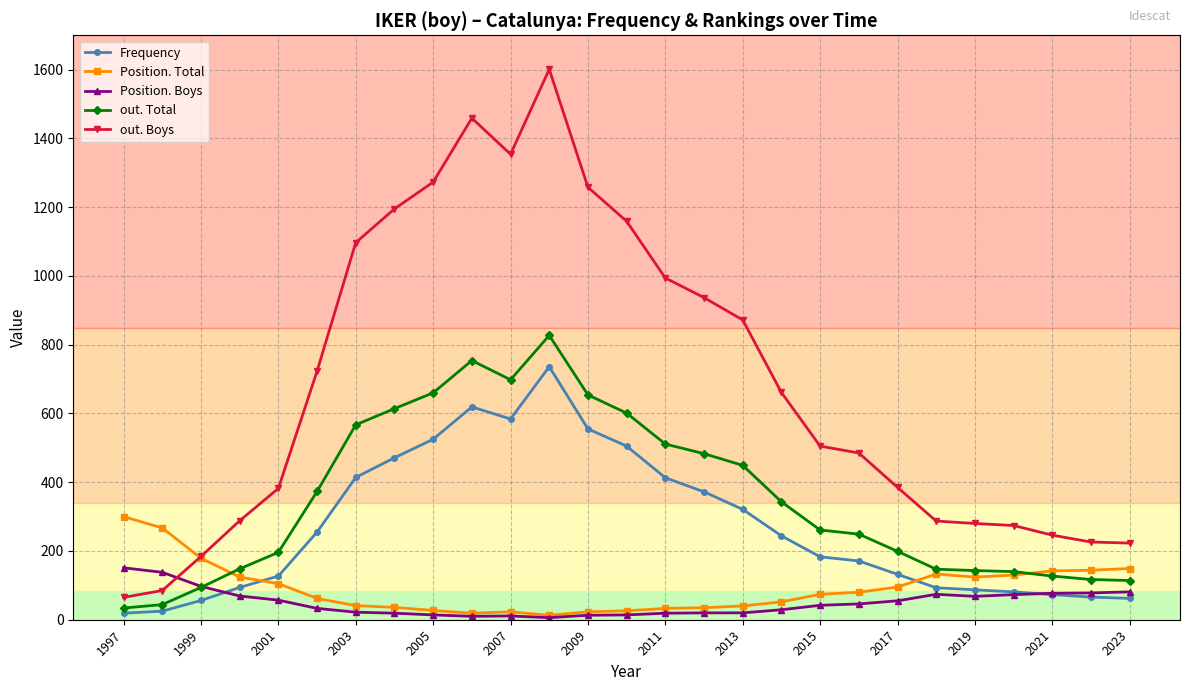

What is the value of the Position. Boys point at the 8th from the left?

19